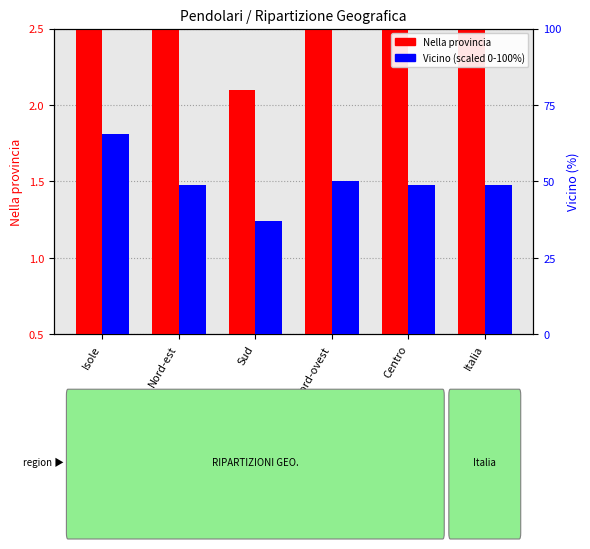

What is the lowest value of the Vicino series?

37.2